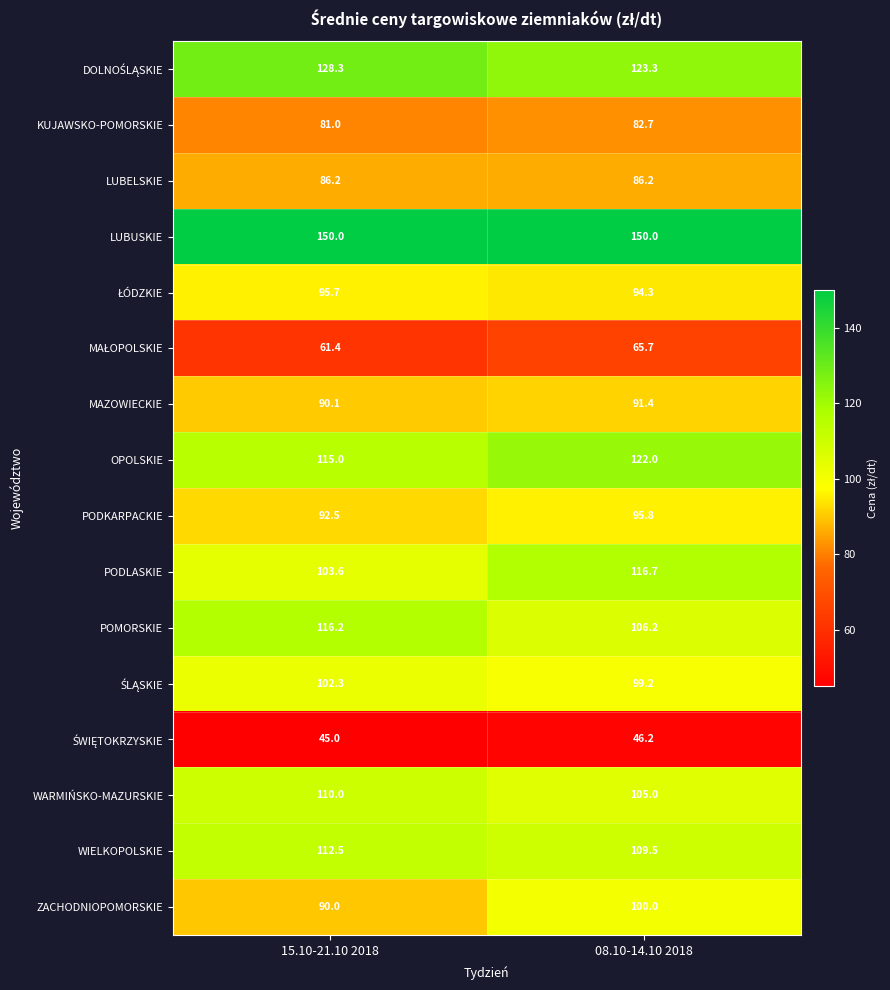

At which label is KUJAWSKO-POMORSKIE closest to 81?

15.10-21.10 2018